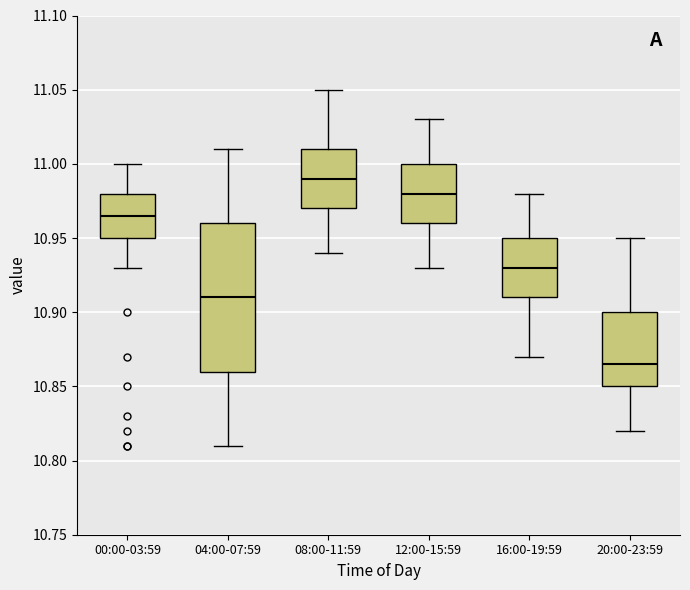

Reading left to right, transcribe this box plot: for each box, give where its median line is, the range the box spans, and where its two whiskers end, as read against the y-axis. The values are not printed on the chart, so give them approximately, as read against the axis.

00:00-03:59: median 10.965, box 10.950 to 10.980, whiskers 10.930 to 11.000
04:00-07:59: median 10.910, box 10.860 to 10.960, whiskers 10.810 to 11.010
08:00-11:59: median 10.990, box 10.970 to 11.010, whiskers 10.940 to 11.050
12:00-15:59: median 10.980, box 10.960 to 11.000, whiskers 10.930 to 11.030
16:00-19:59: median 10.930, box 10.910 to 10.950, whiskers 10.870 to 10.980
20:00-23:59: median 10.865, box 10.850 to 10.900, whiskers 10.820 to 10.950